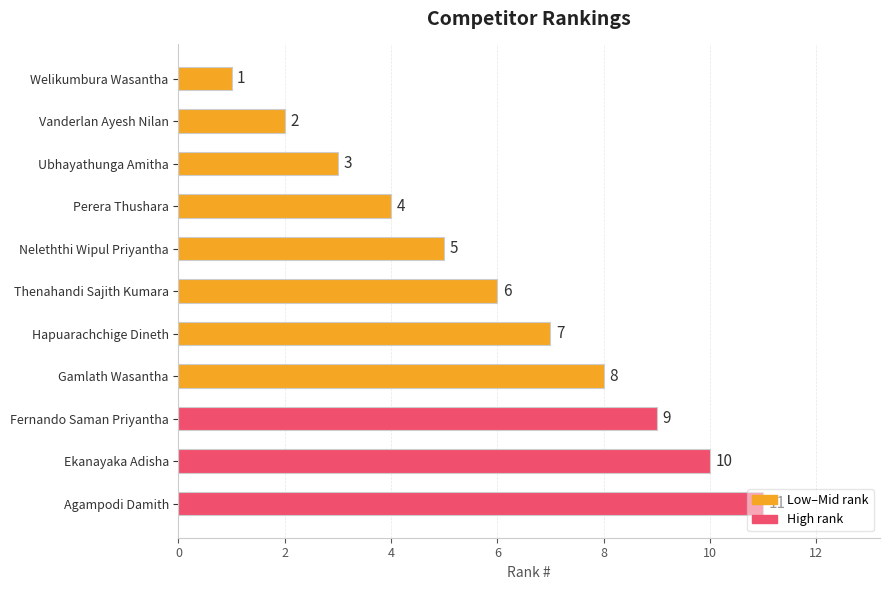

What is the sum of all values?

66